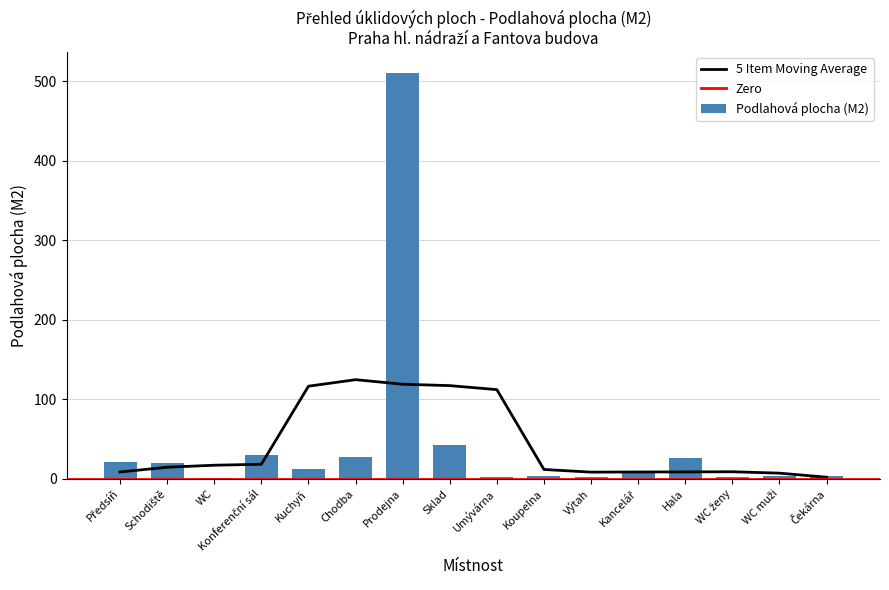

Where is the data nearest to the value 256?

Sklad